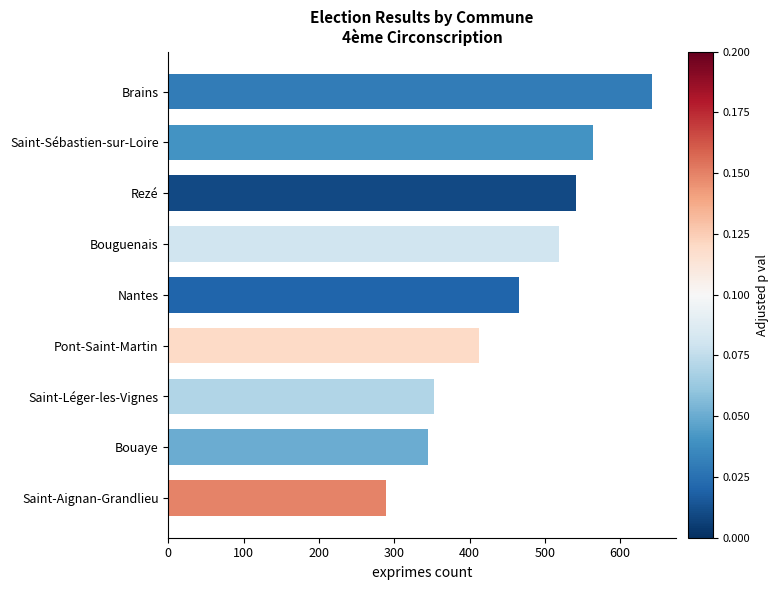

What is the average value?

459